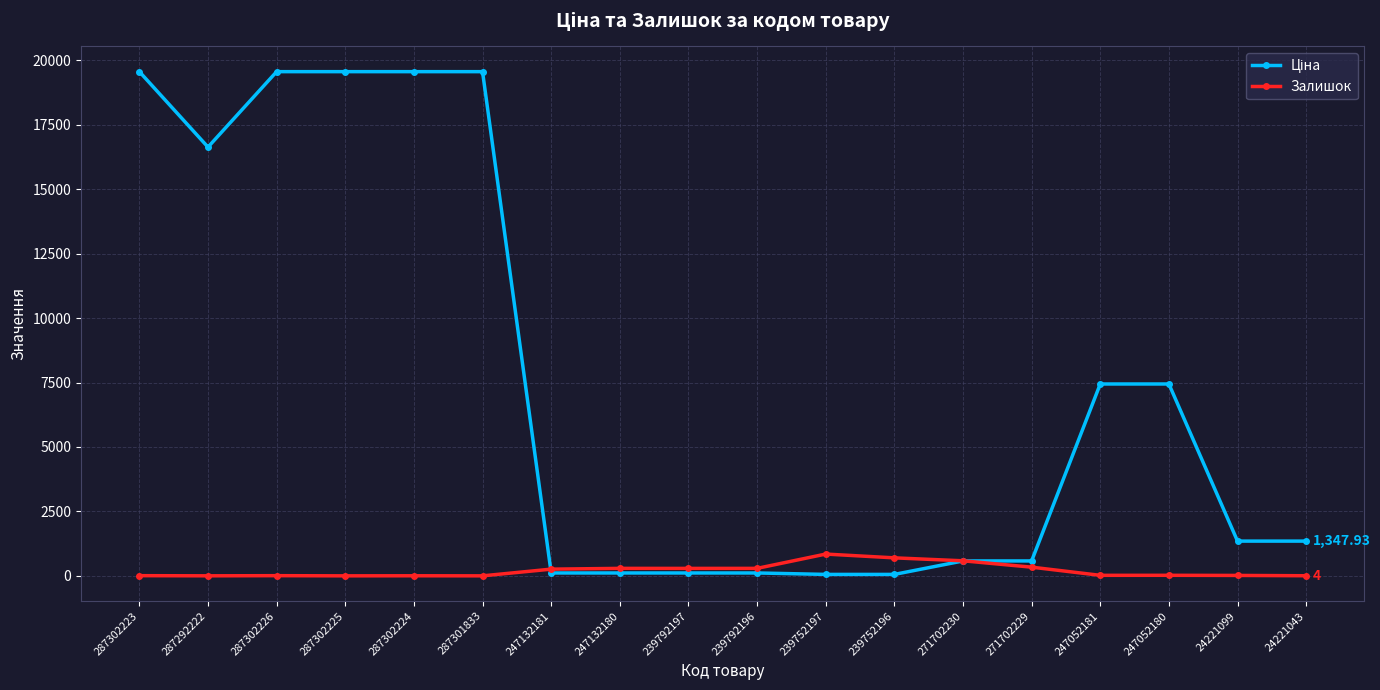

At how many categories does at least one series exceed 17681?

5